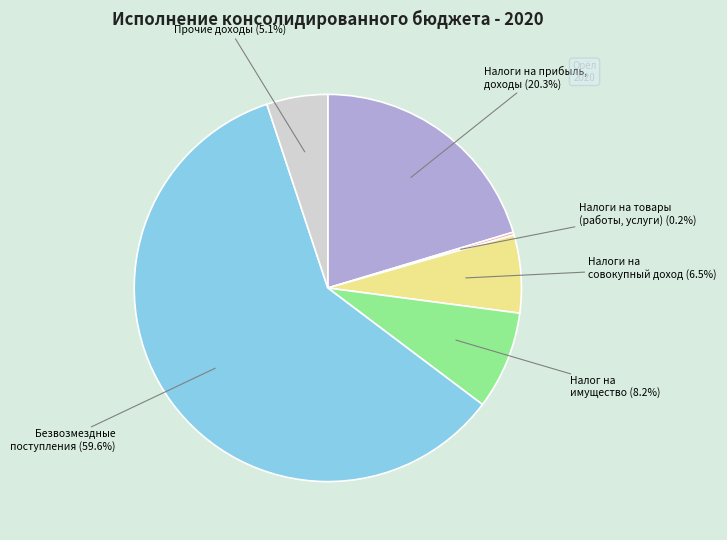

Is there any slice that represents more than half of the pie?

Yes